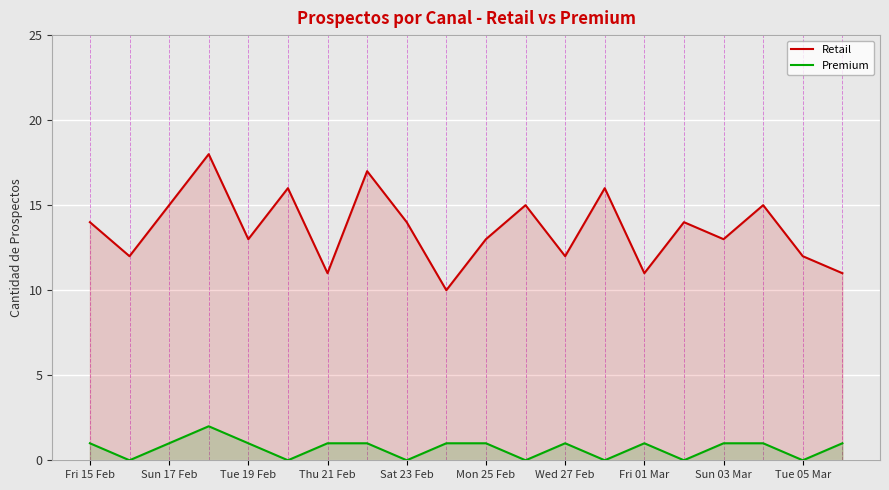

True or false: Premium and Retail intersect in this chart.

False